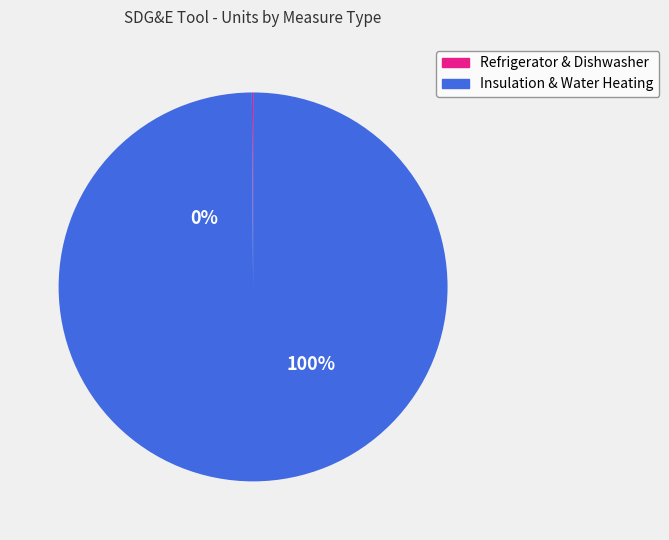

Do Water Heating - High EF and Attic Insulation together represent more than half of the pie?

Yes